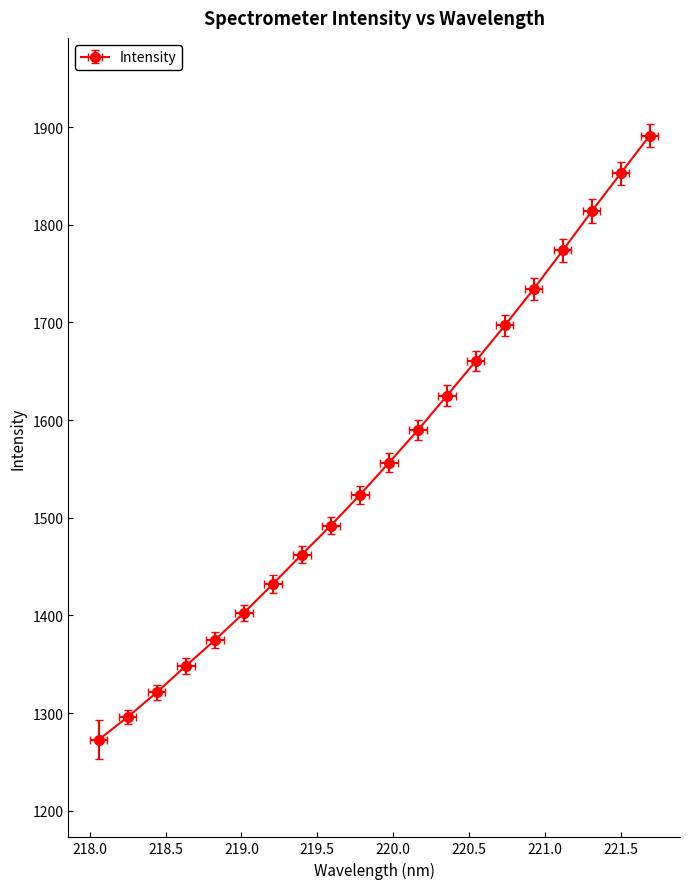

What is the minimum value shown in the chart?

1272.8